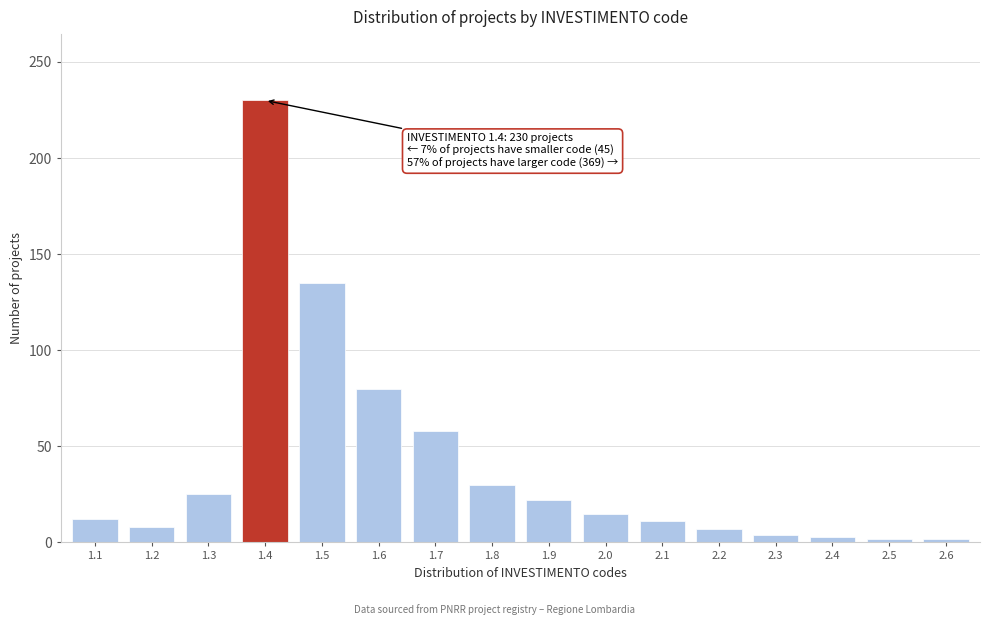

What is the maximum value shown in the chart?

230